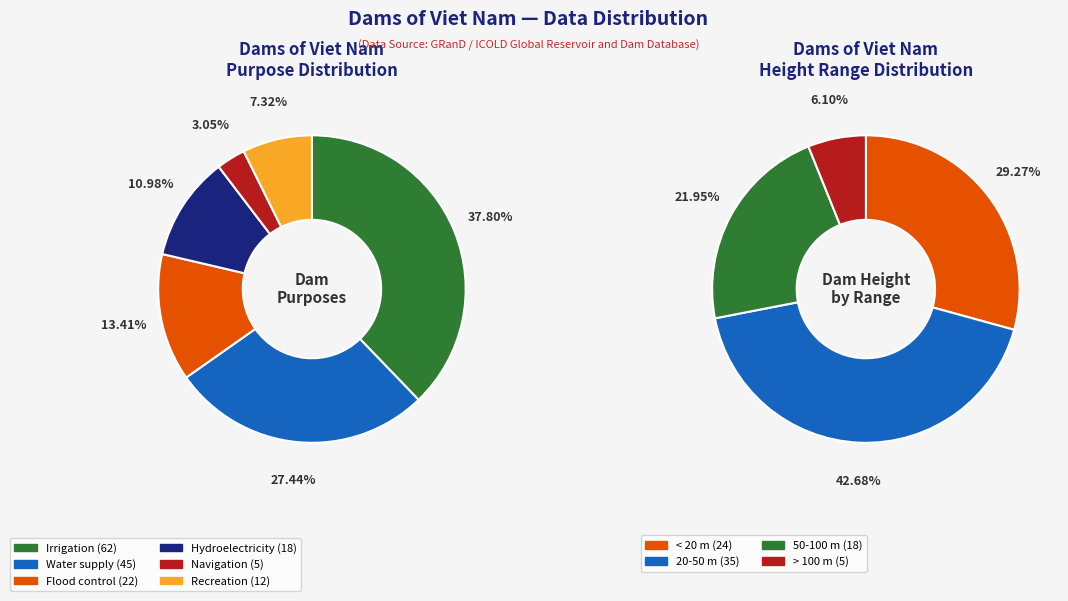

Is it true that Water supply is 12% of the pie?

False